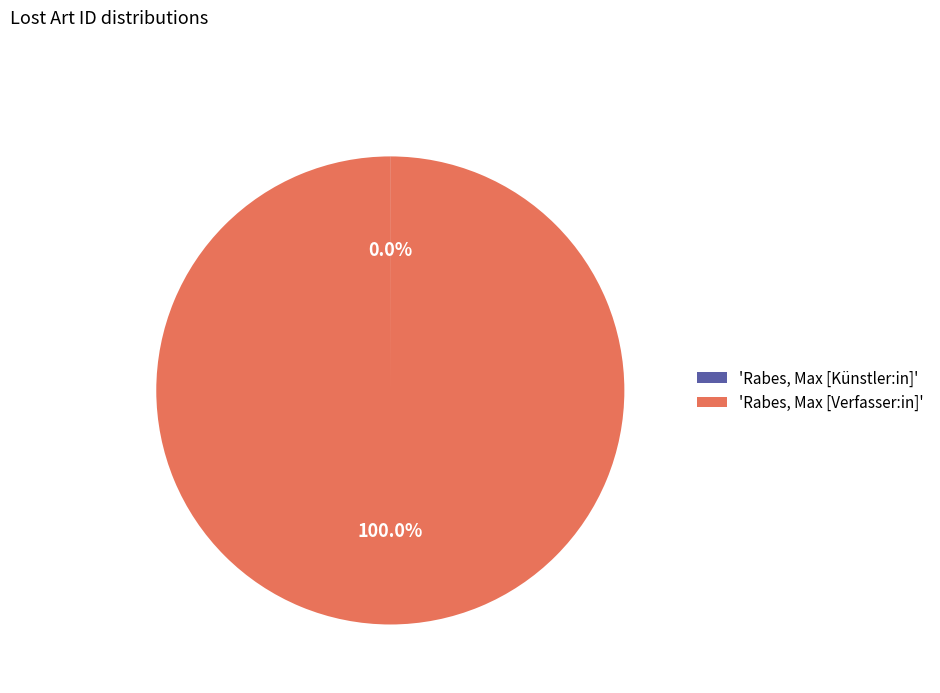

Which category has the biggest portion of the pie?

'Rabes, Max [Verfasser:in]'